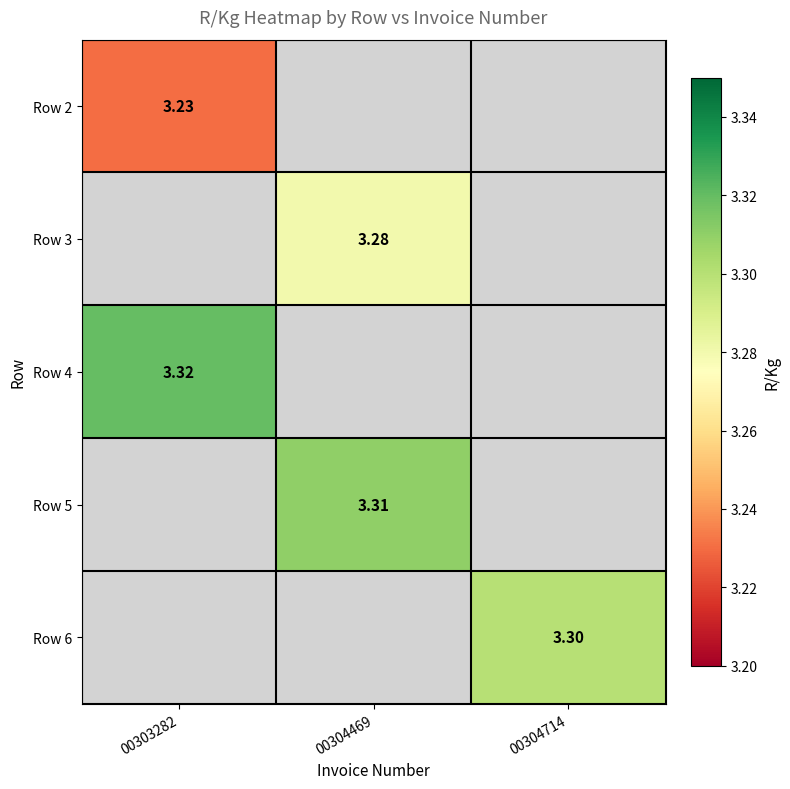

How many positive values does the Row 4 series have?

1